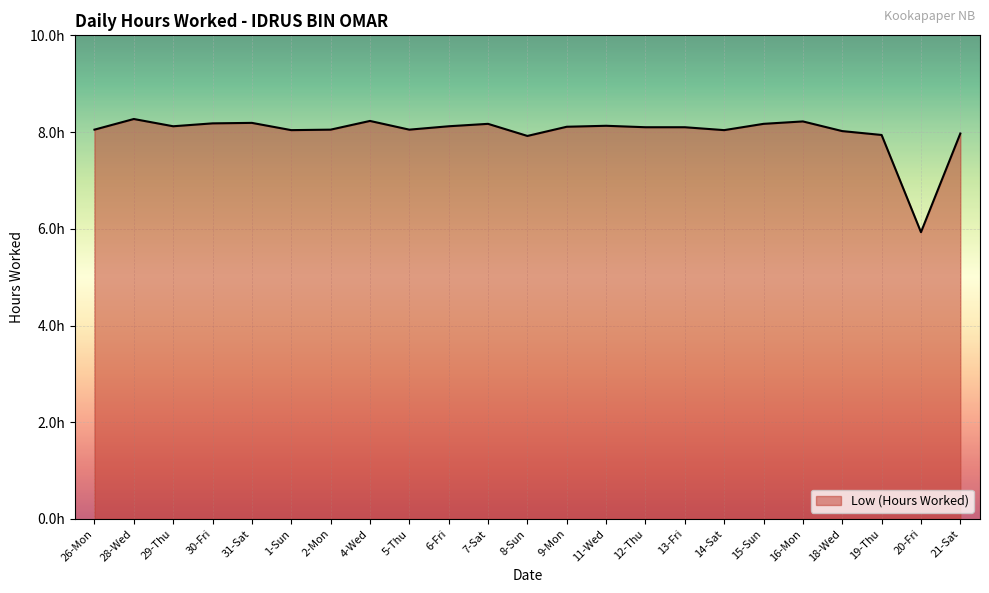

Is this an area chart (filled region under the line)?

Yes